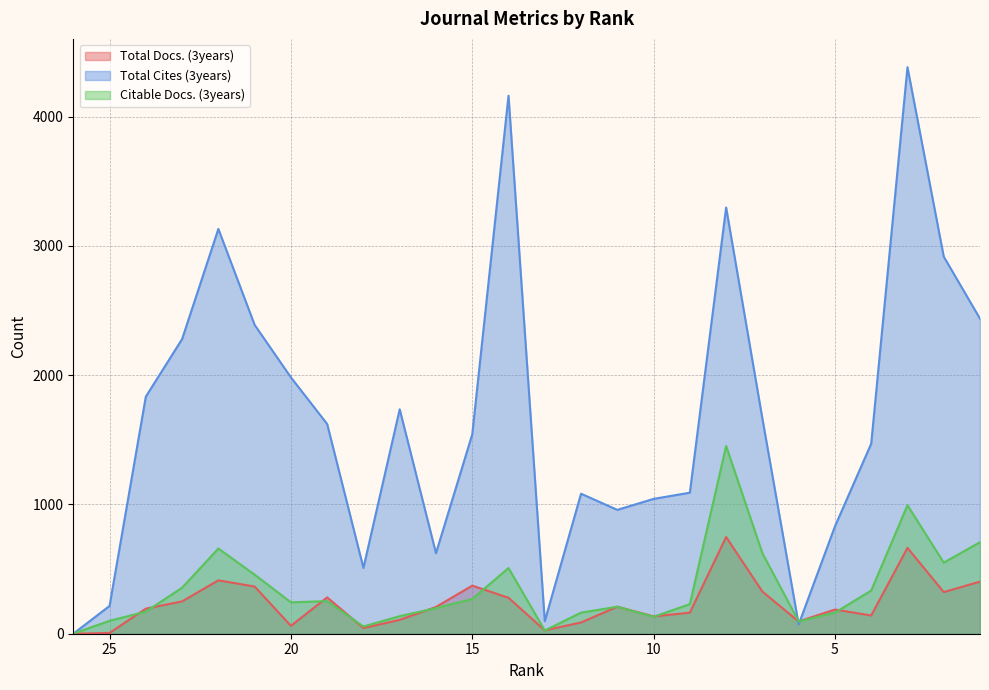

Which category has the lowest value in the Citable Docs. (3years) series?

26